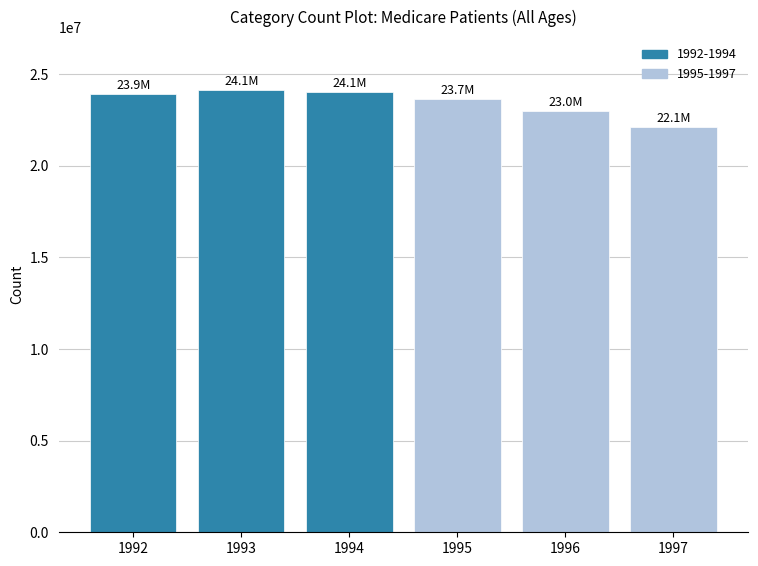

What is the ratio of the value at 1994 to the value at 1995?

1.0